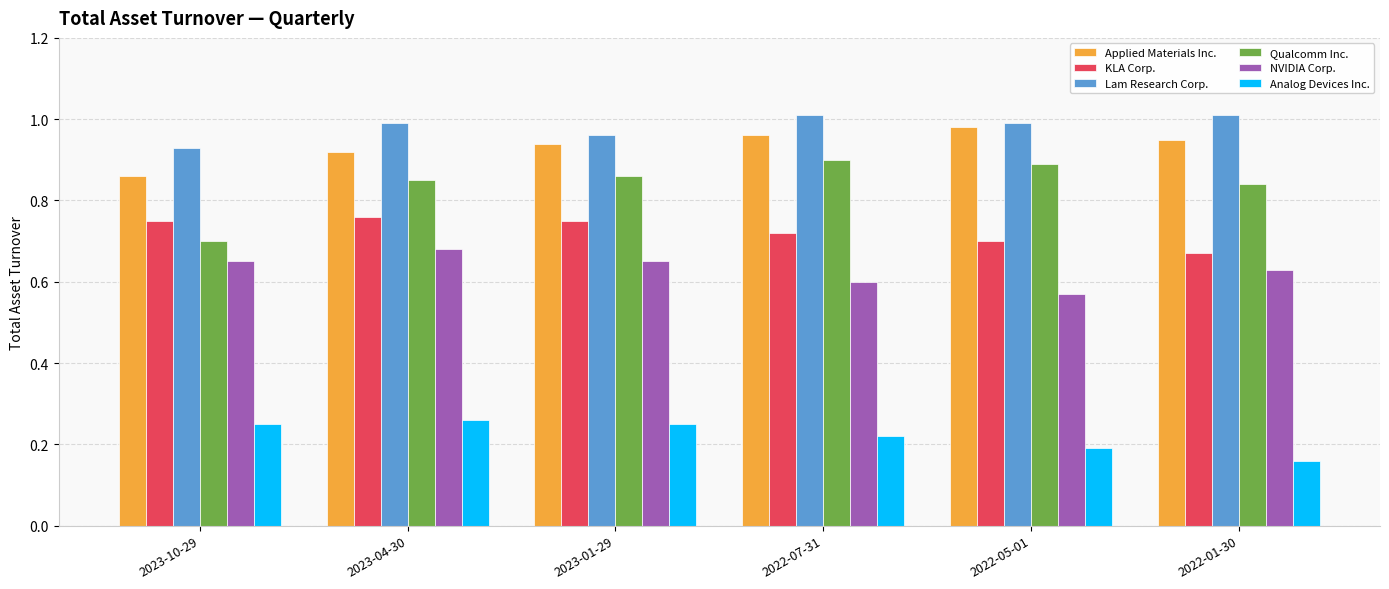

Between 2023-10-29 and 2023-01-29, which series saw the biggest shift?

Qualcomm Inc.